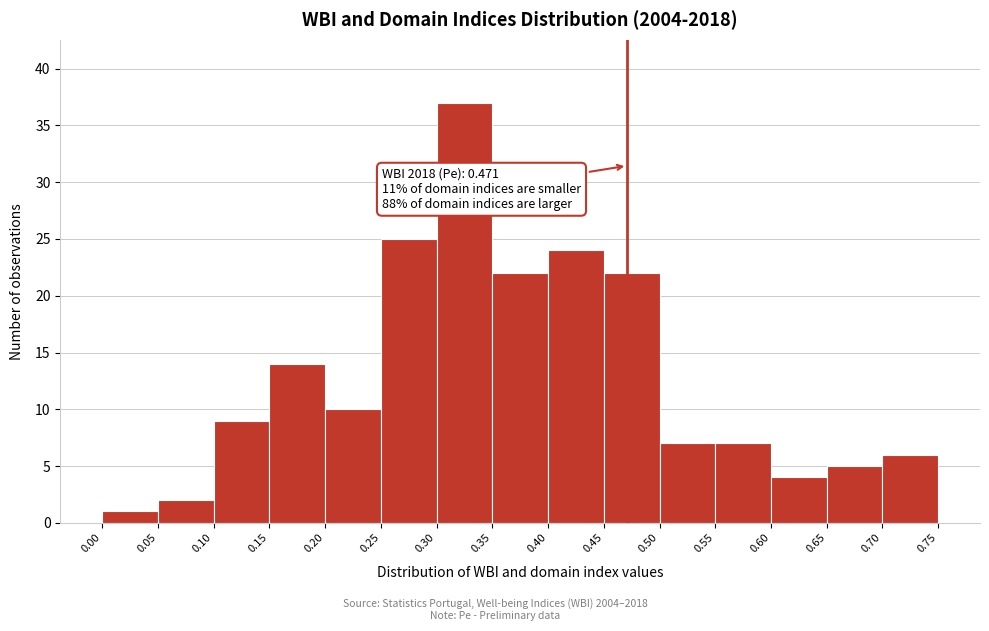

Over which range of the x-axis is the bar tallest?

0.30 to 0.35